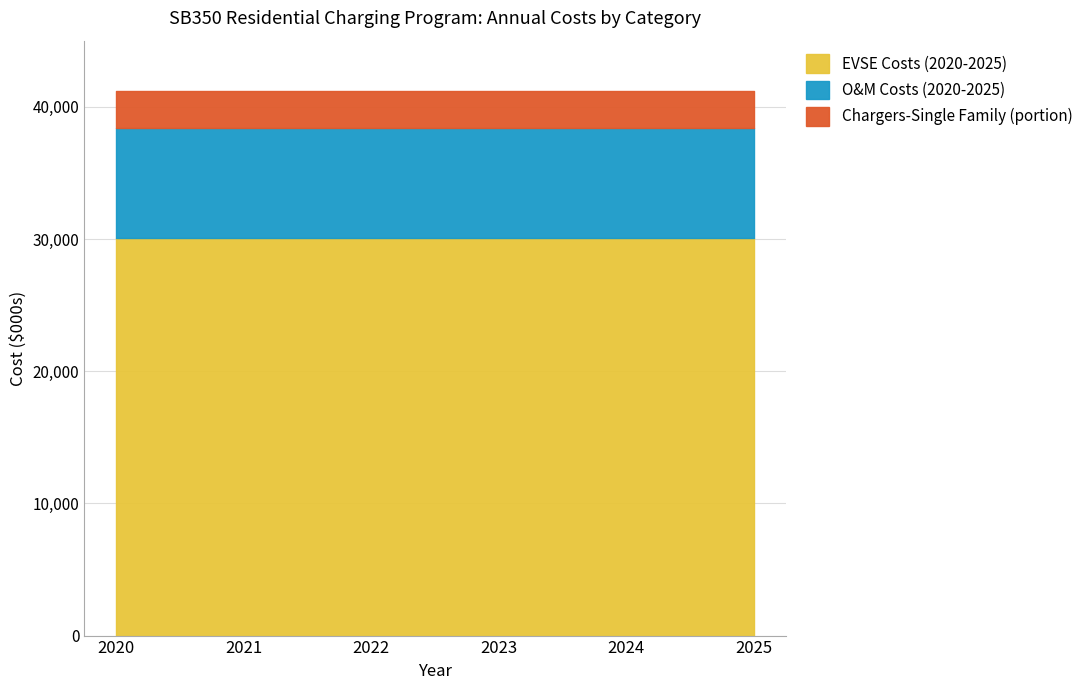

True or false: O&M Costs (2020-2025) has a value of 8279.2 at 2020.

True